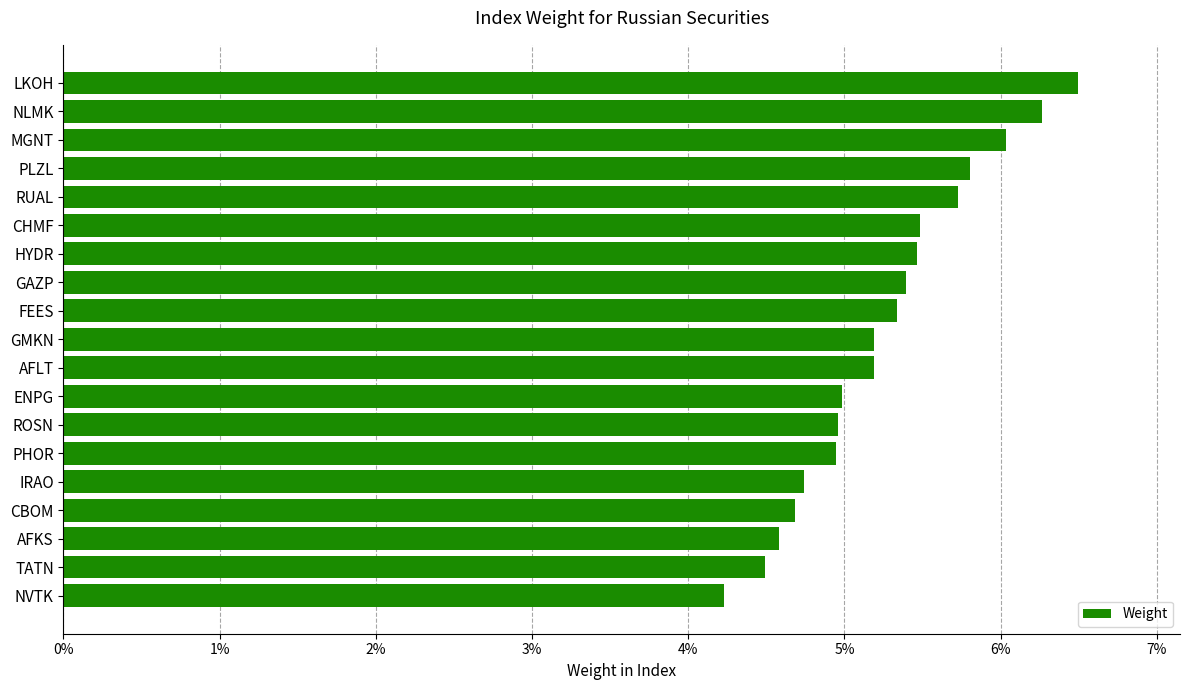

Does the chart contain any negative values?

No